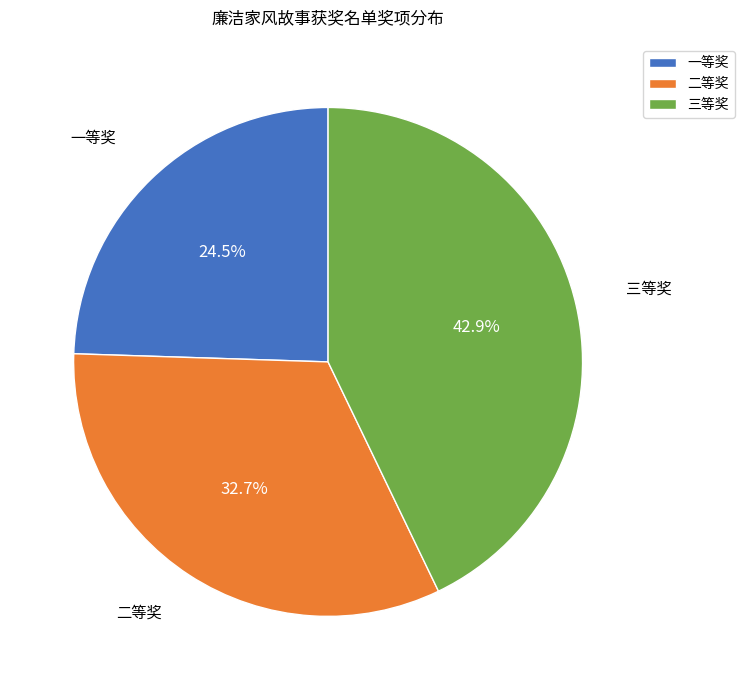

Does any single category account for the majority?

No